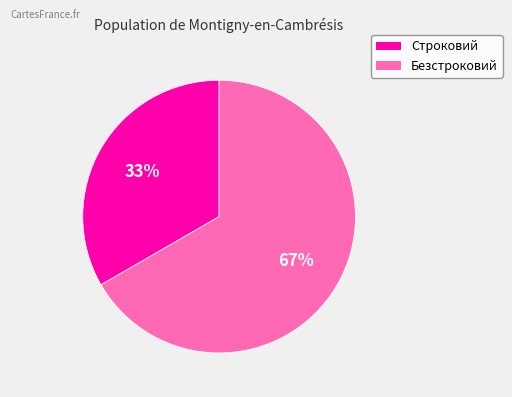

Is Строковий the majority of the pie?

No